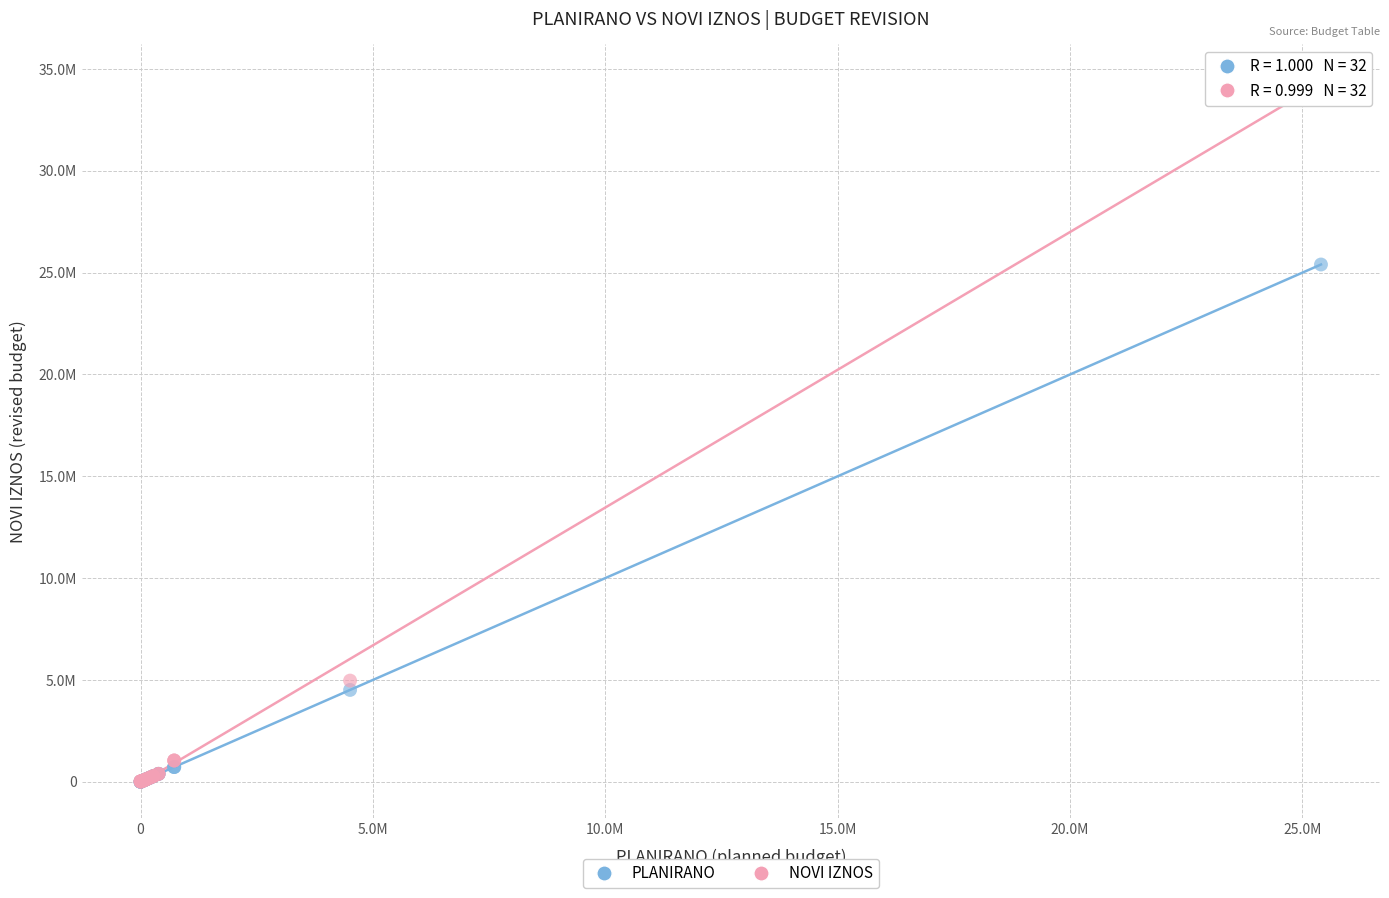

Which series contains the highest Y value?

NOVI IZNOS